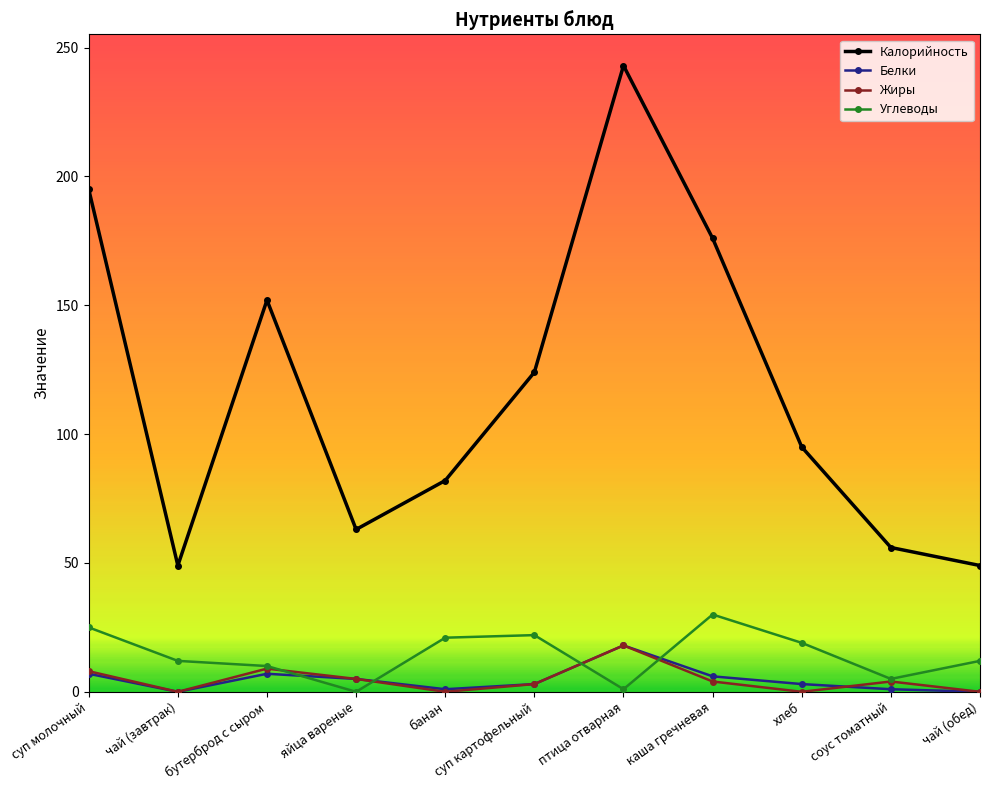

Does the chart display data point markers on the line(s)?

Yes